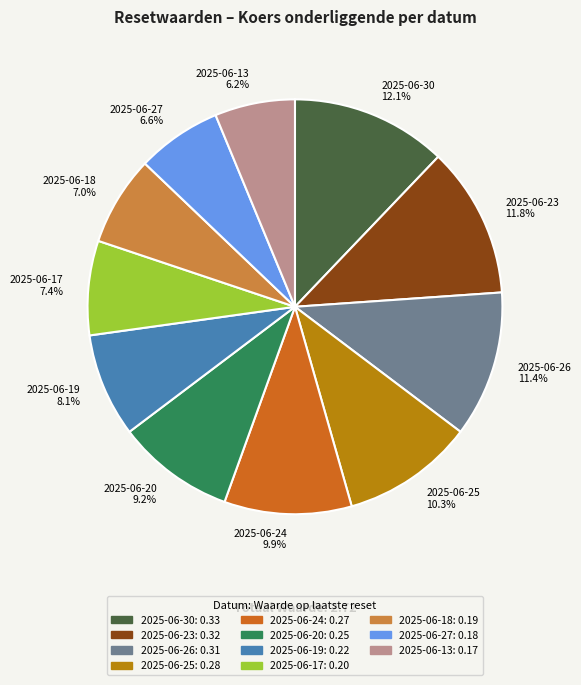

How many segments does this pie chart have?

11